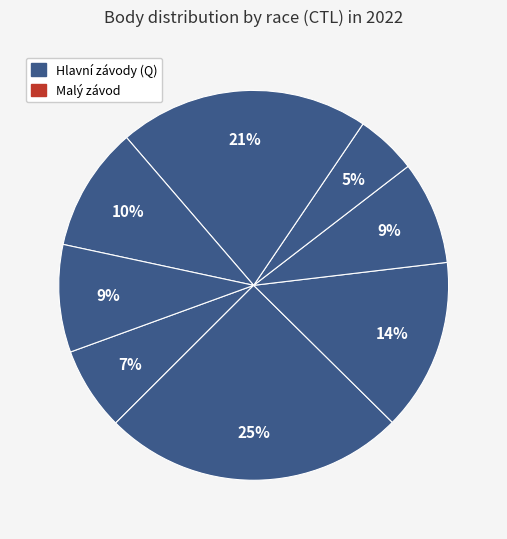

To the nearest percent, what is the difference between the largest and smallest slice percentages?

20%